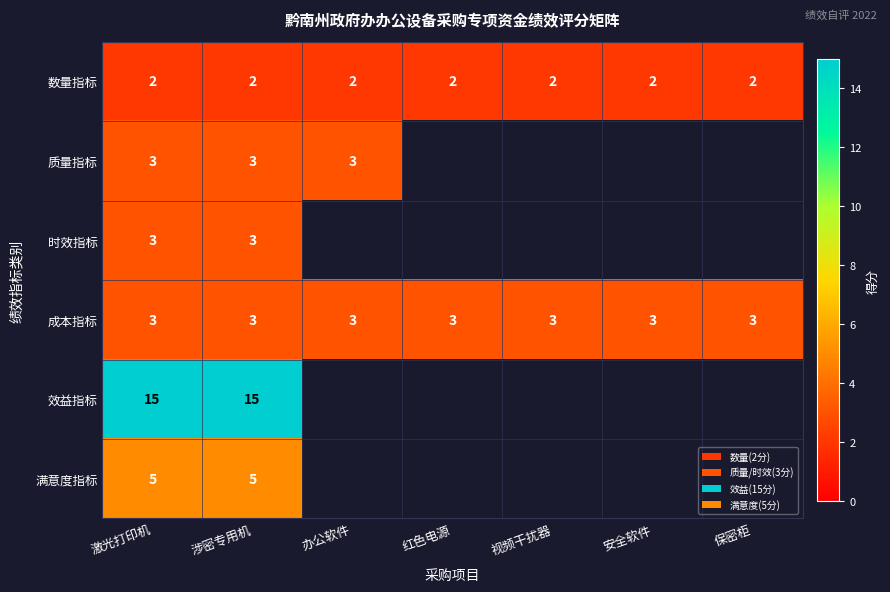

At which category does the chart reach its peak across all series?

激光打印机